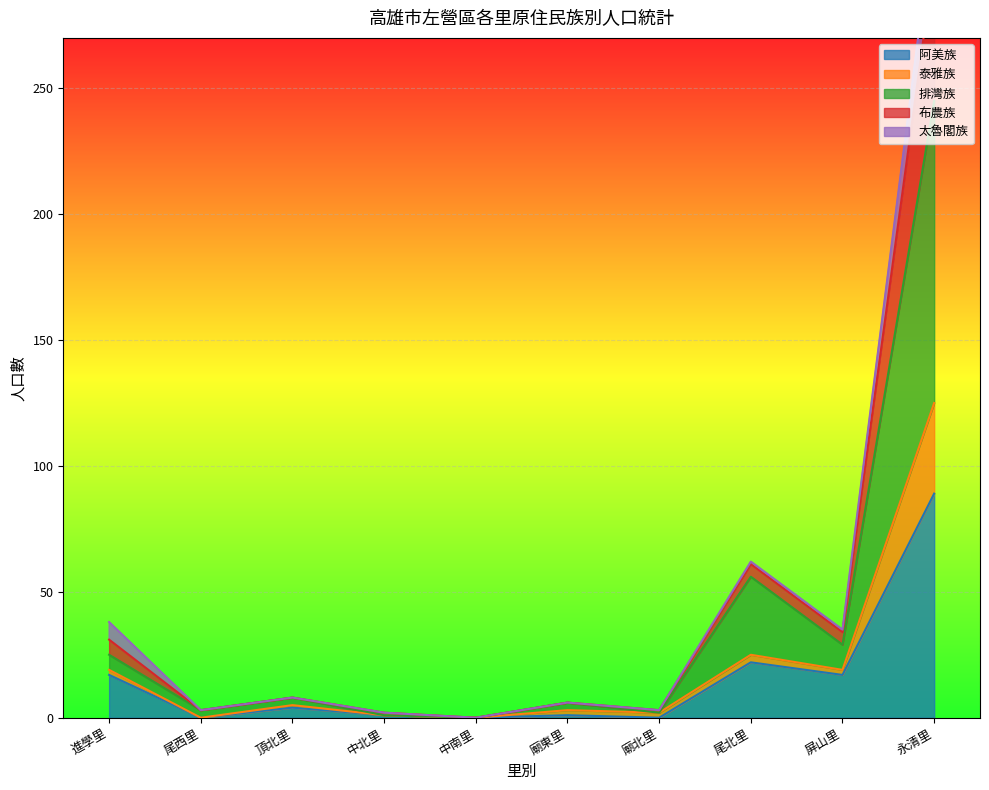

Which category has the highest value across all series?

永清里